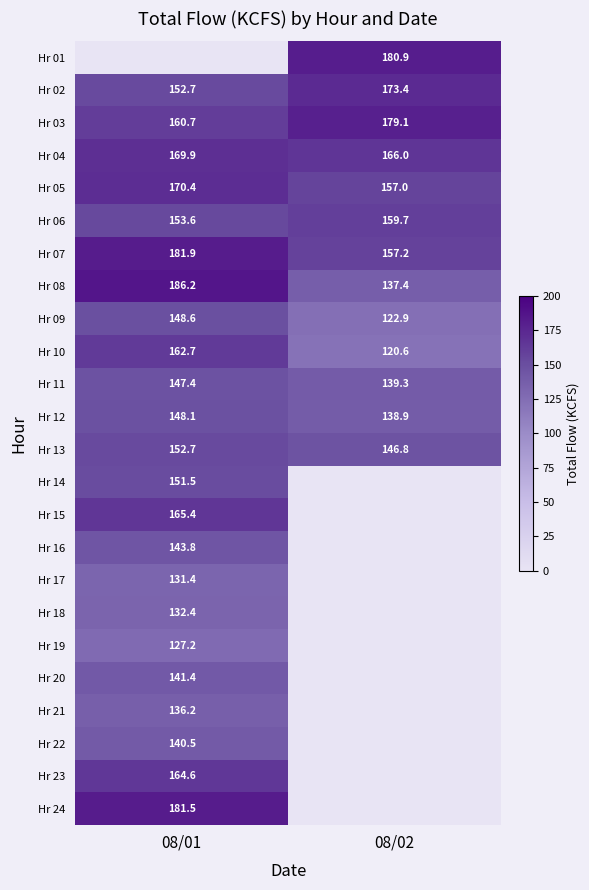

At which category is the sum across all series the highest?

08/01